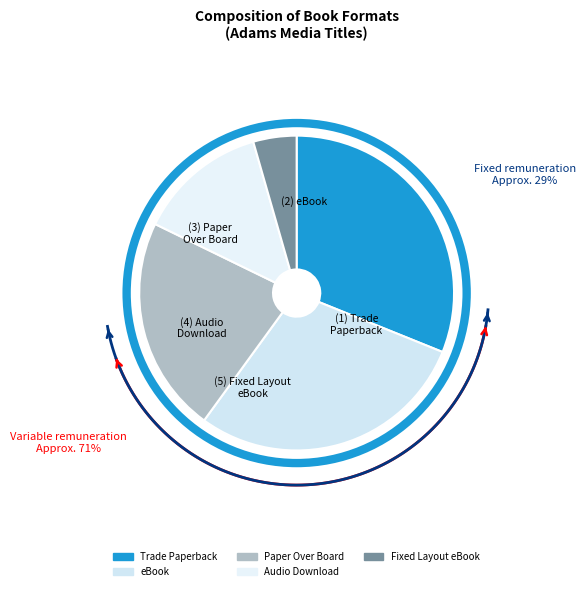

Which slice is the largest?

Trade Paperback